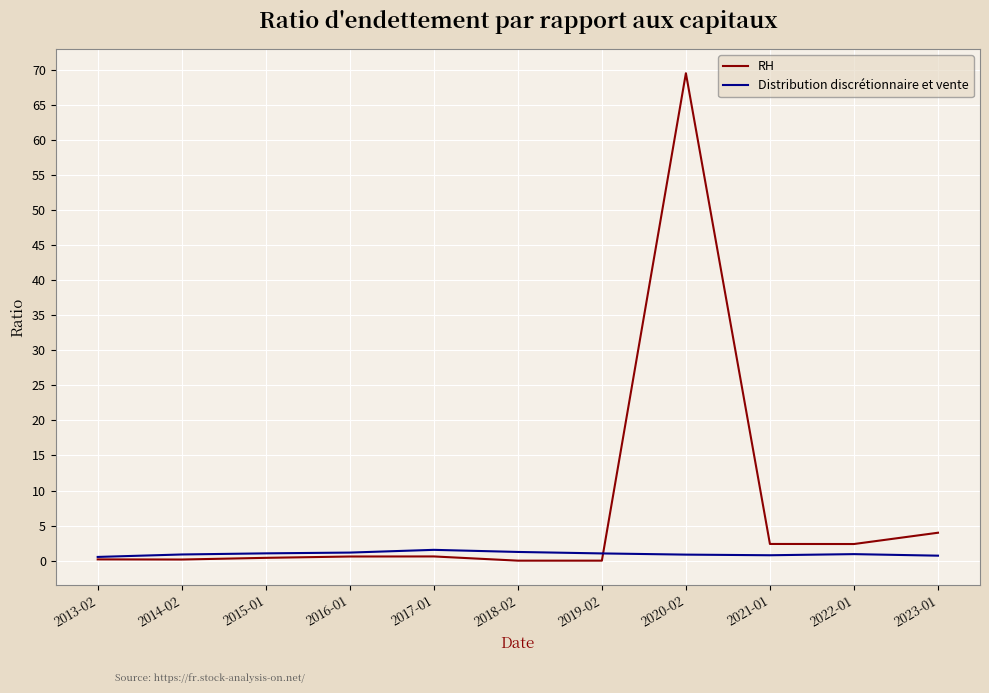

Is it true that RH equals 0.0 at 2018-02?

True